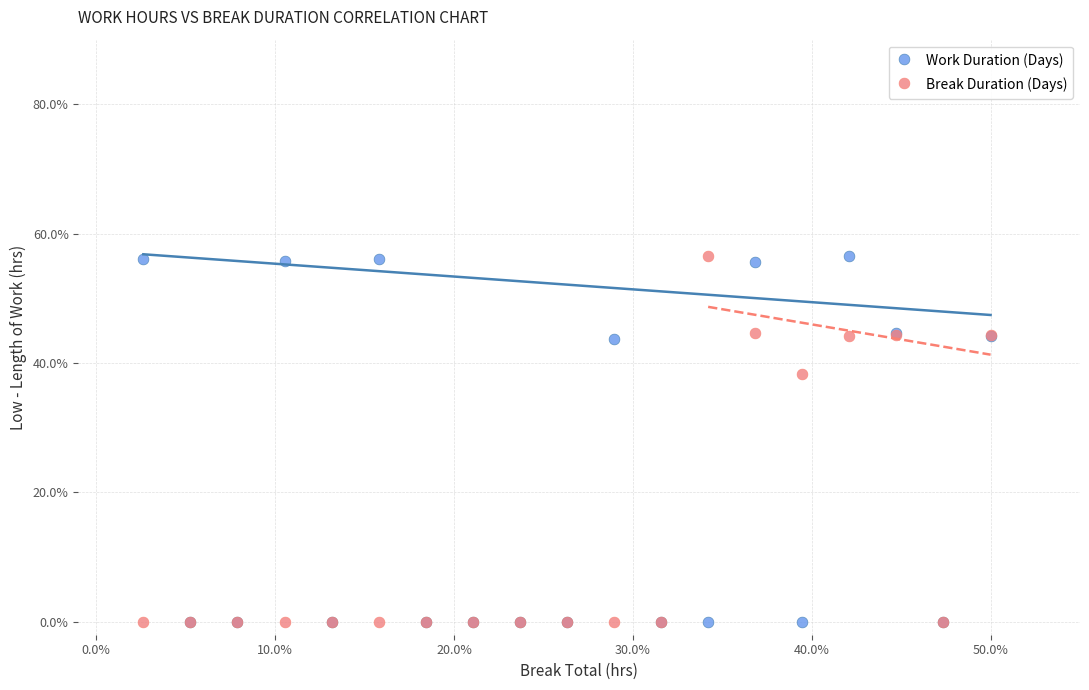

In the Break Duration (Days) series, what Y value is closest to 28?

38.2